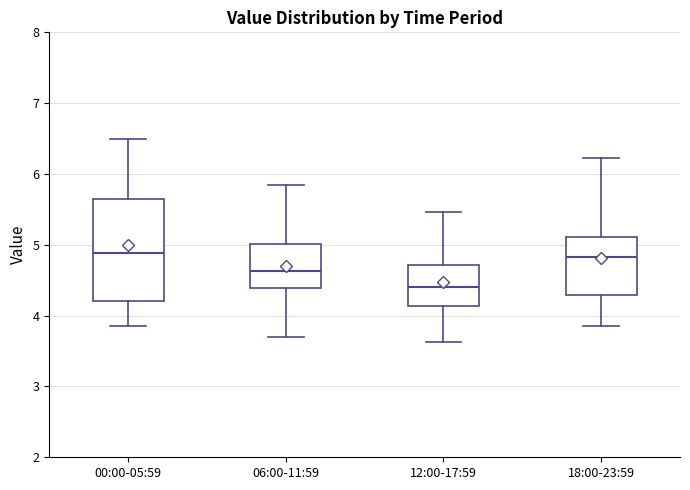

Reading left to right, read every box against the y-axis: the position of its median line, the range the box covers, and the ends of its whiskers. The values are not printed on the chart, so give them approximately, as read against the axis.

00:00-05:59: median 4.9, box 4.2 to 5.6, whiskers 3.9 to 6.5
06:00-11:59: median 4.6, box 4.4 to 5.0, whiskers 3.7 to 5.9
12:00-17:59: median 4.4, box 4.1 to 4.7, whiskers 3.6 to 5.5
18:00-23:59: median 4.8, box 4.3 to 5.1, whiskers 3.9 to 6.2